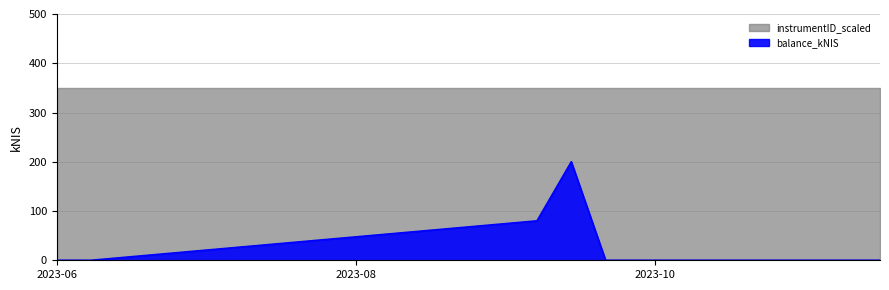

What is the difference between the values at 2023-11-16 and 2023-09-07?

80.1